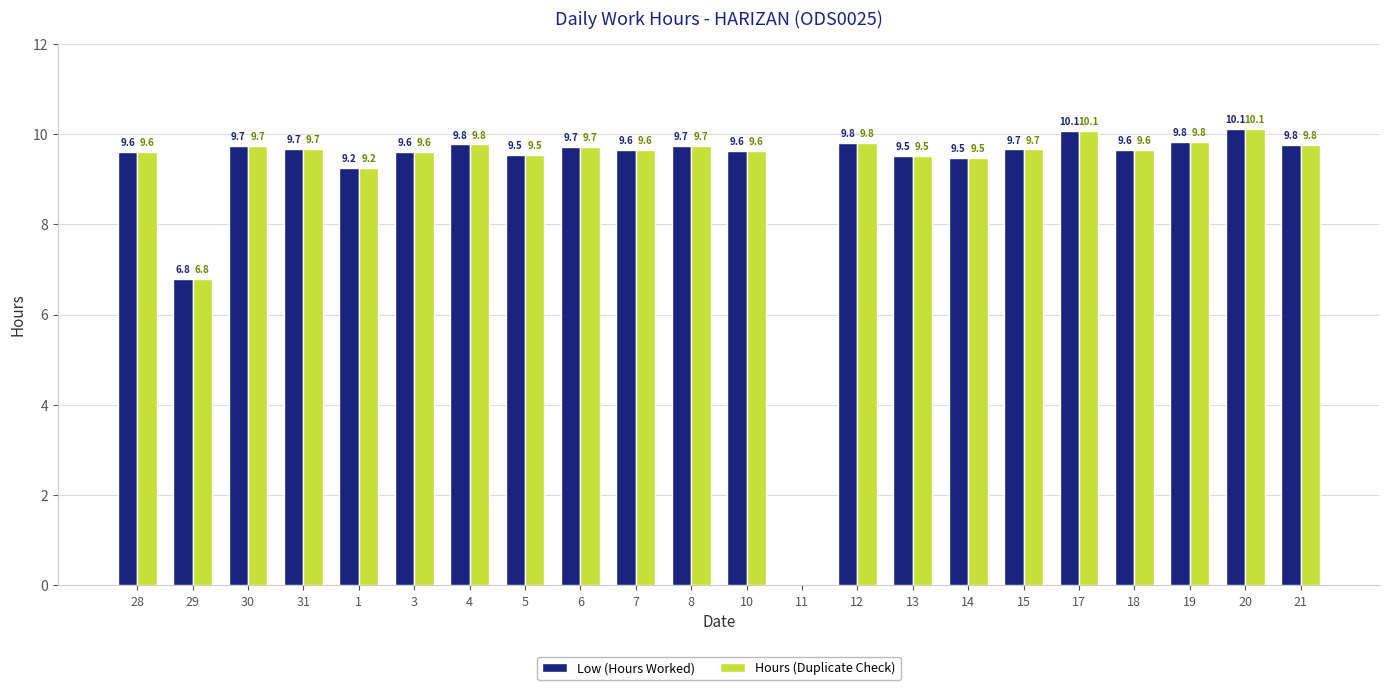

How many groups of bars are there?

22